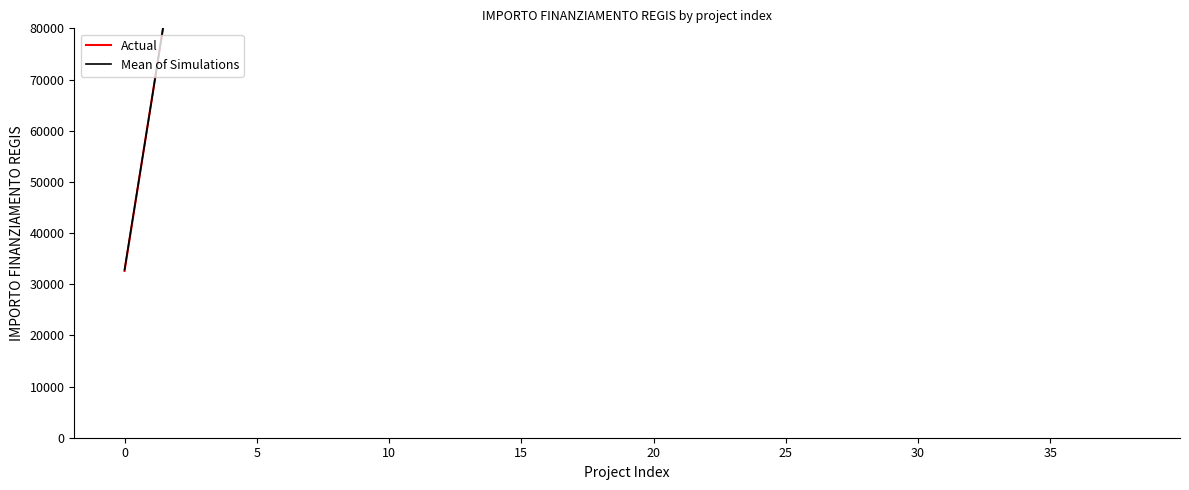

True or false: Mean of Simulations and Actual cross at least once.

True